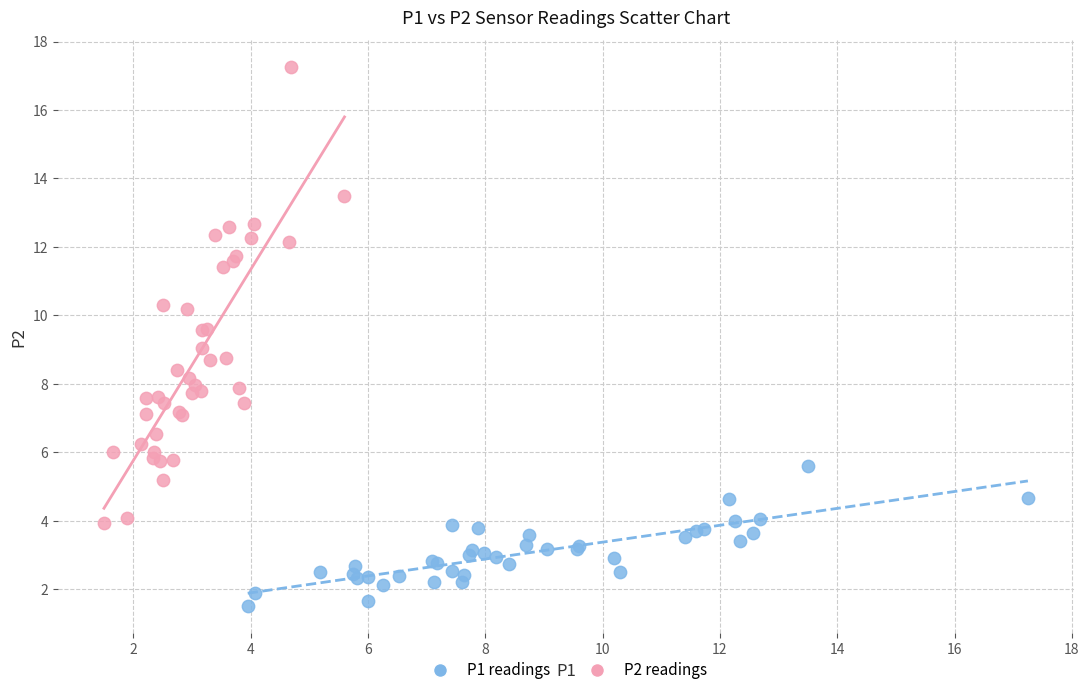

Which series reaches the minimum Y coordinate?

P1 readings